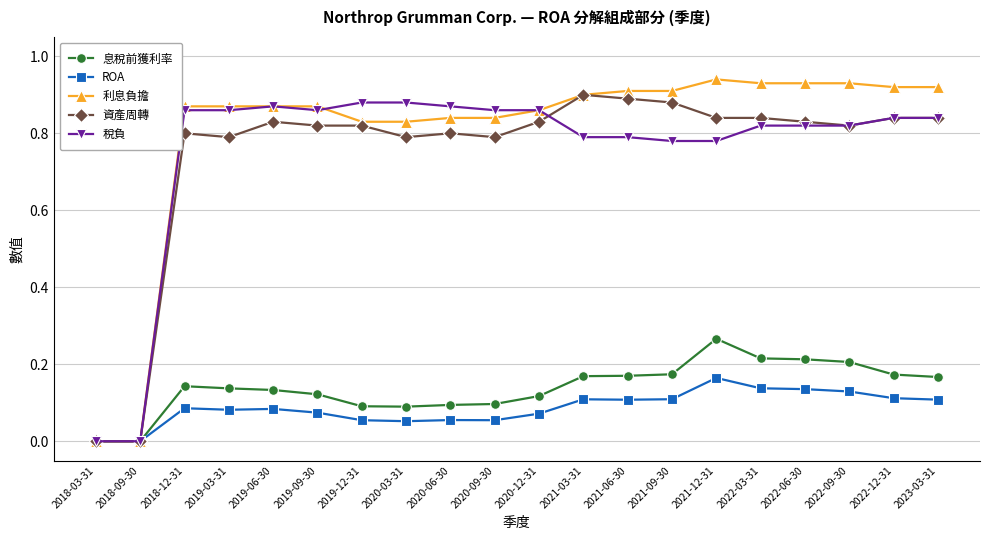

Is it true that 資產周轉 equals 0.8 at 2020-09-30?

True